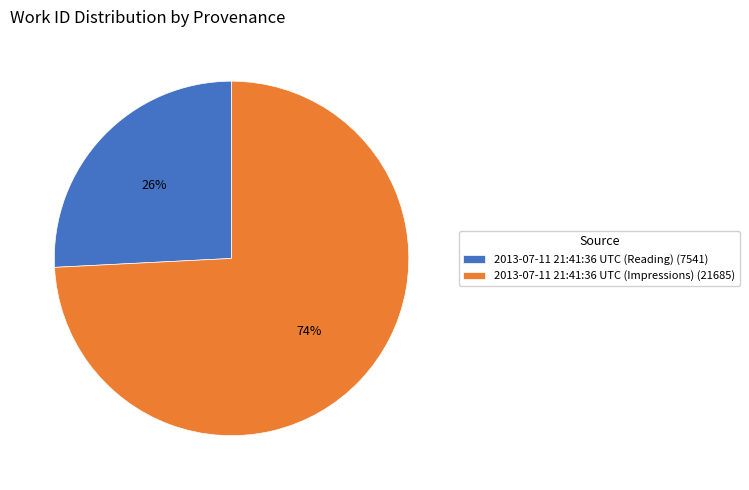

Do 2013-07-11 21:41:36 UTC (Reading) and 2013-07-11 21:41:36 UTC (Impressions) together represent more than half of the pie?

Yes